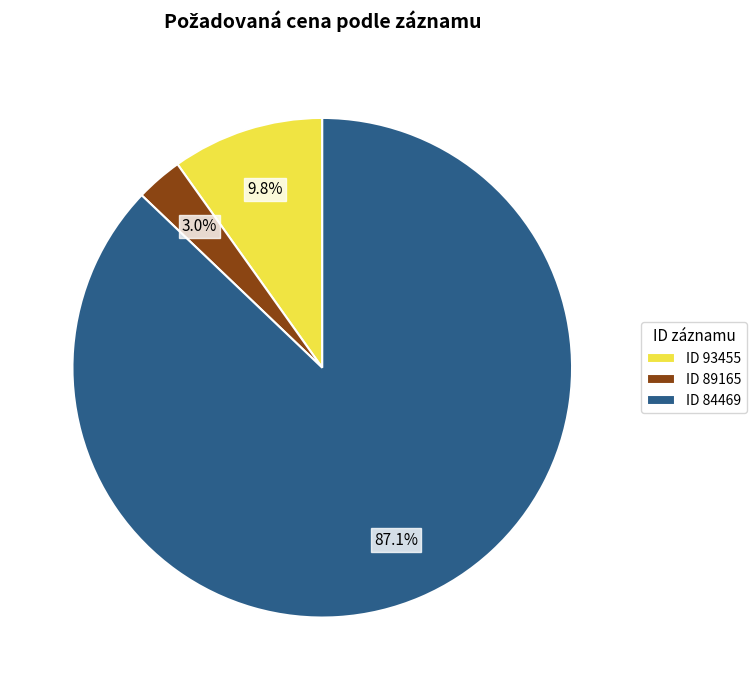

Rank the categories by value from highest to lowest.

ID 84469, ID 93455, ID 89165